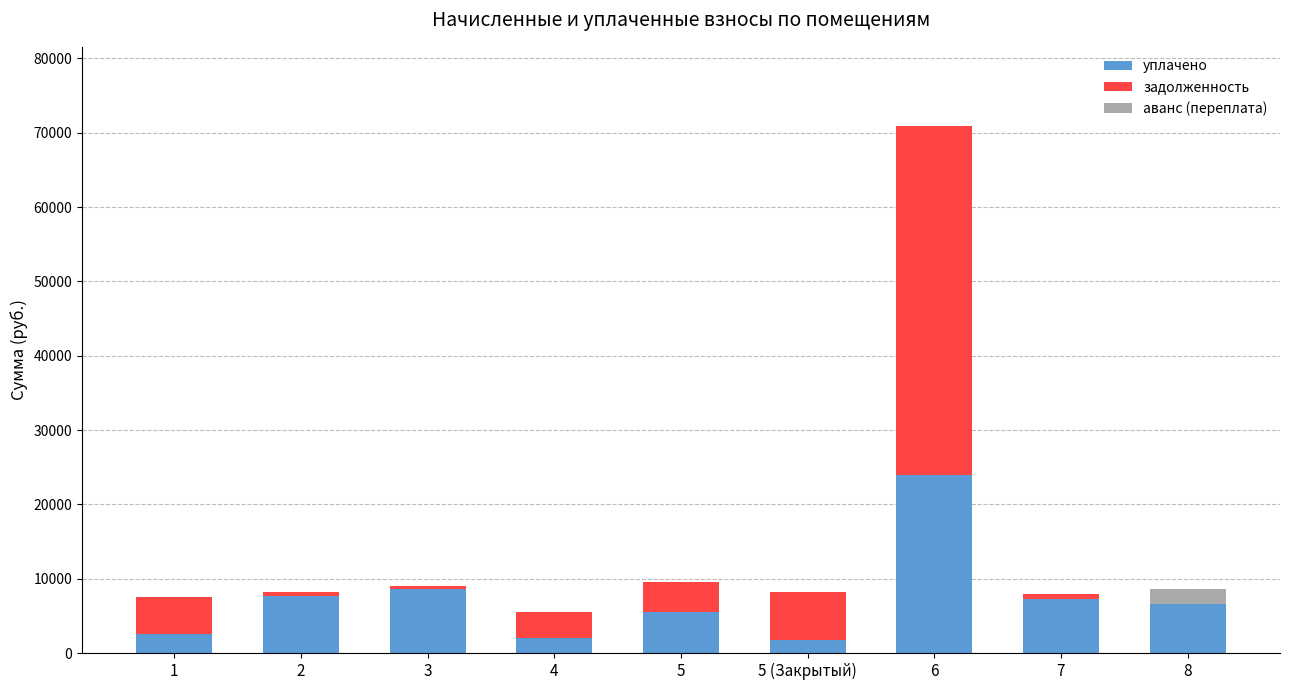

At which category is the sum across all series the highest?

6